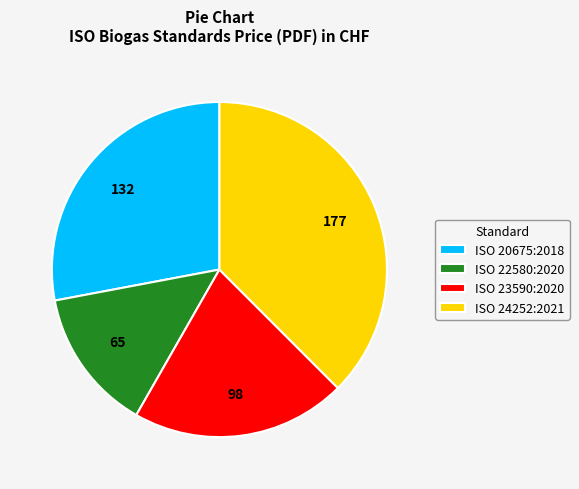

Approximately how many times larger is the value at ISO 24252:2021 compared to ISO 23590:2020?

1.8